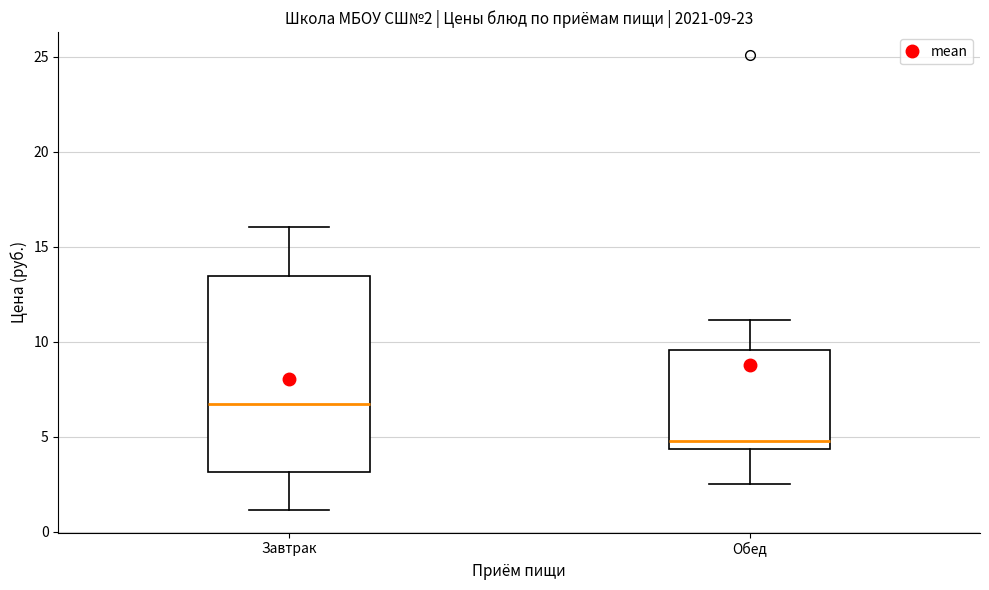

Which box has the highest median line?

Завтрак